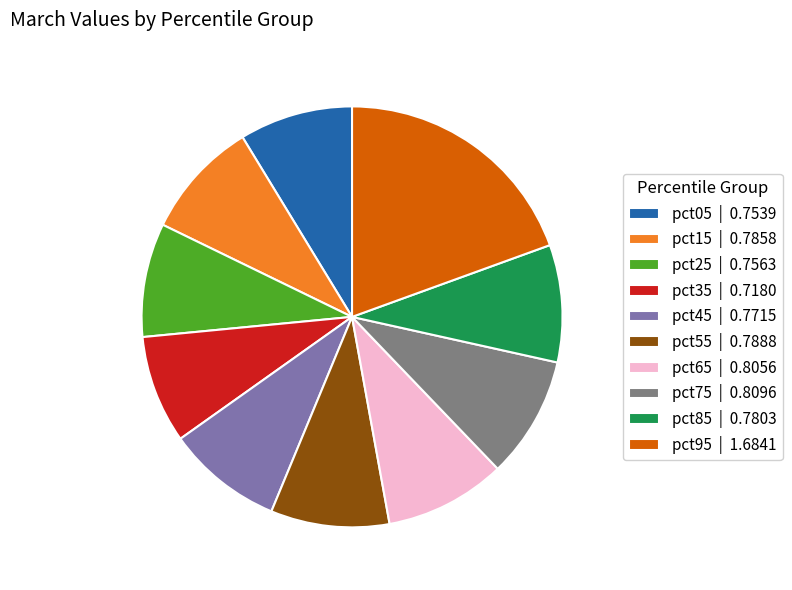

Does pct35 account for over 50% of the chart?

No